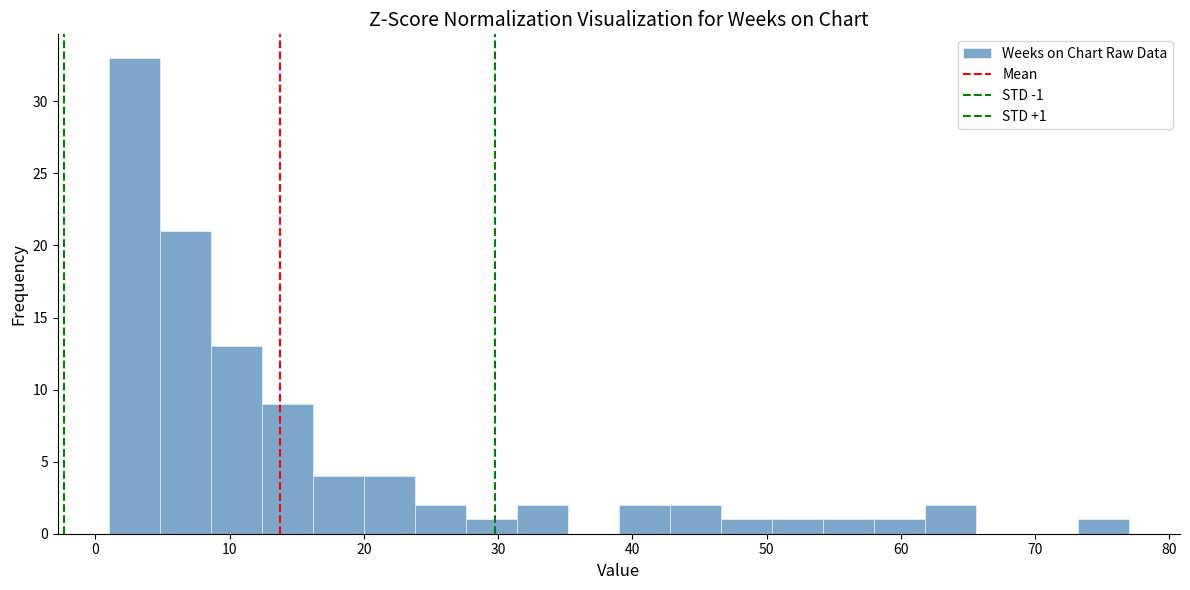

Around what value on the x-axis is the tallest bar? Give the approximate position of its centre, as read against the axis.

3